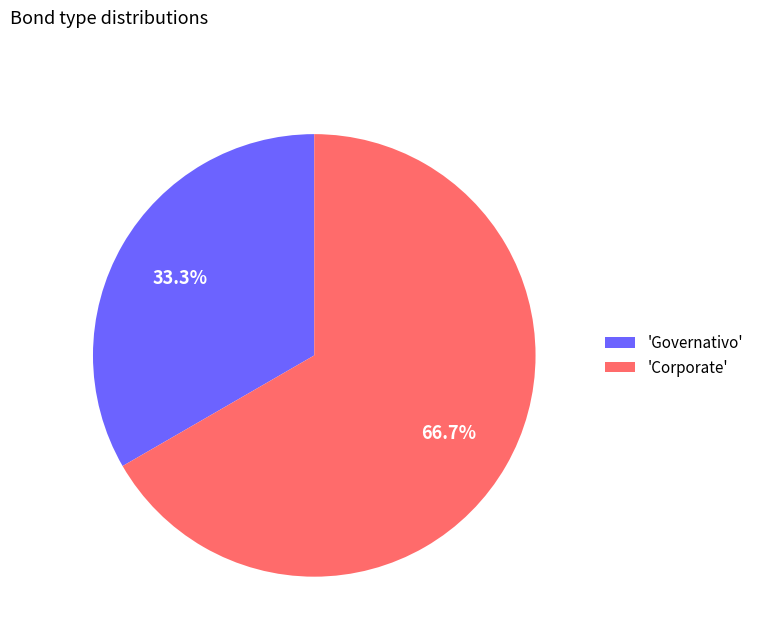

What is the majority slice?

'Corporate'